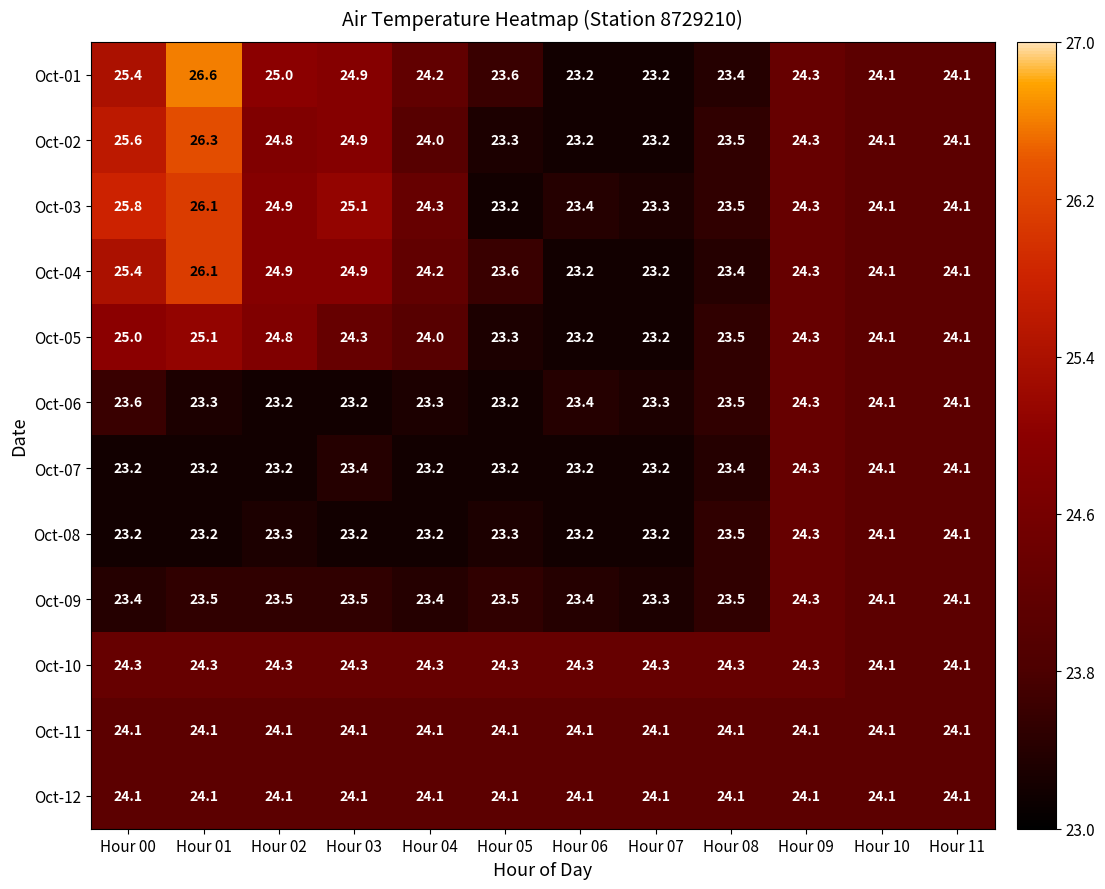

What is the smallest value displayed?

23.2